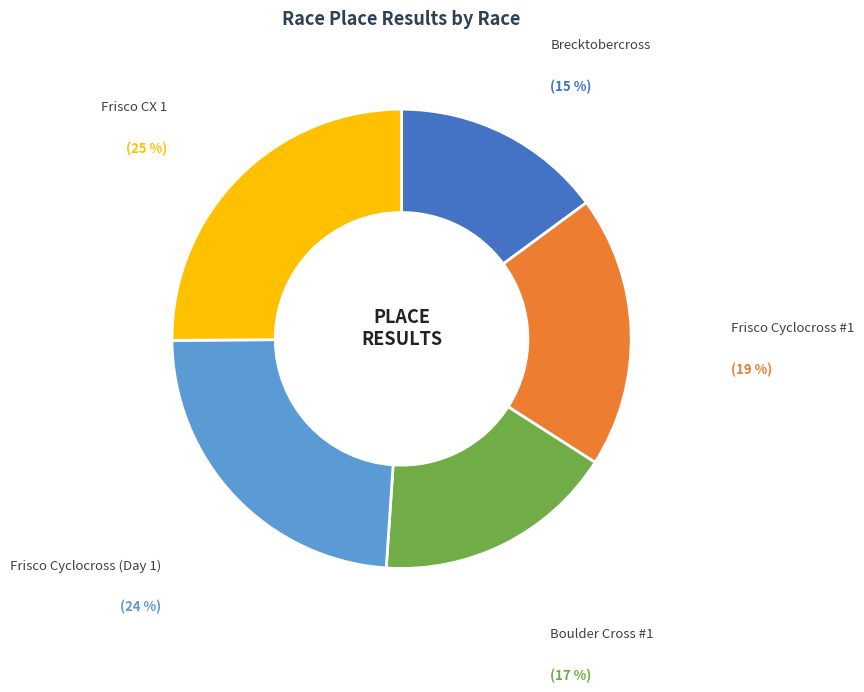

Is the sum of Boulder Cross #1 and Brecktobercross greater than half?

No